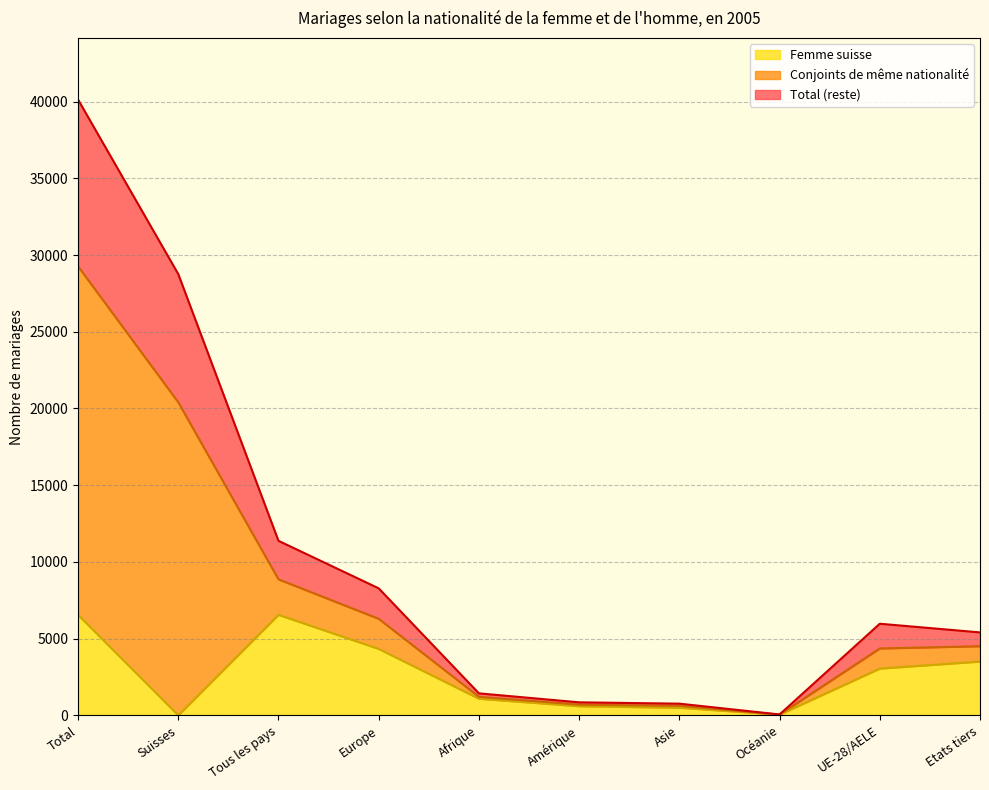

At which category is the sum across all series the highest?

Total